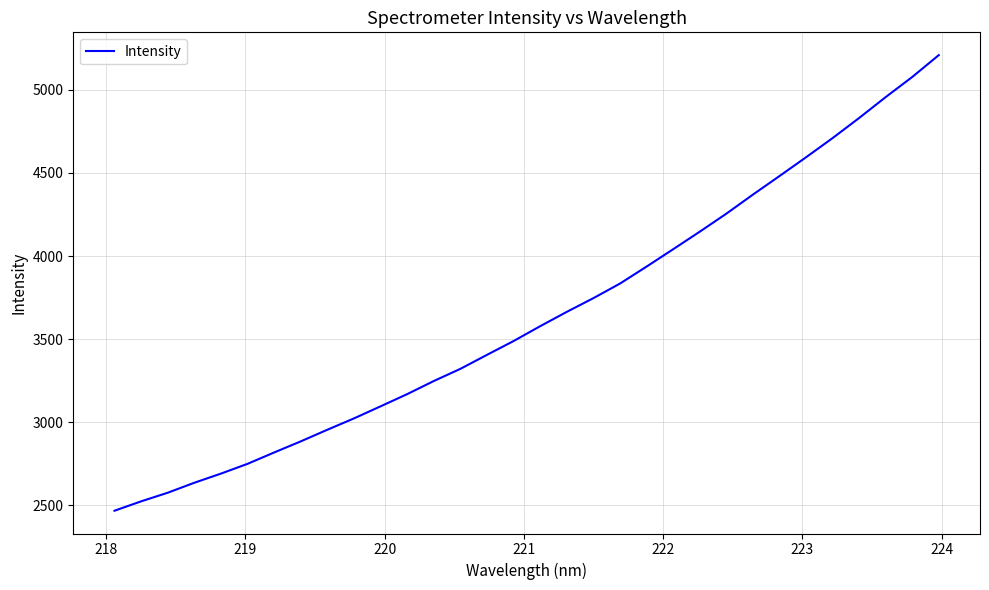

What is the difference between the maximum and minimum values?

2741.0